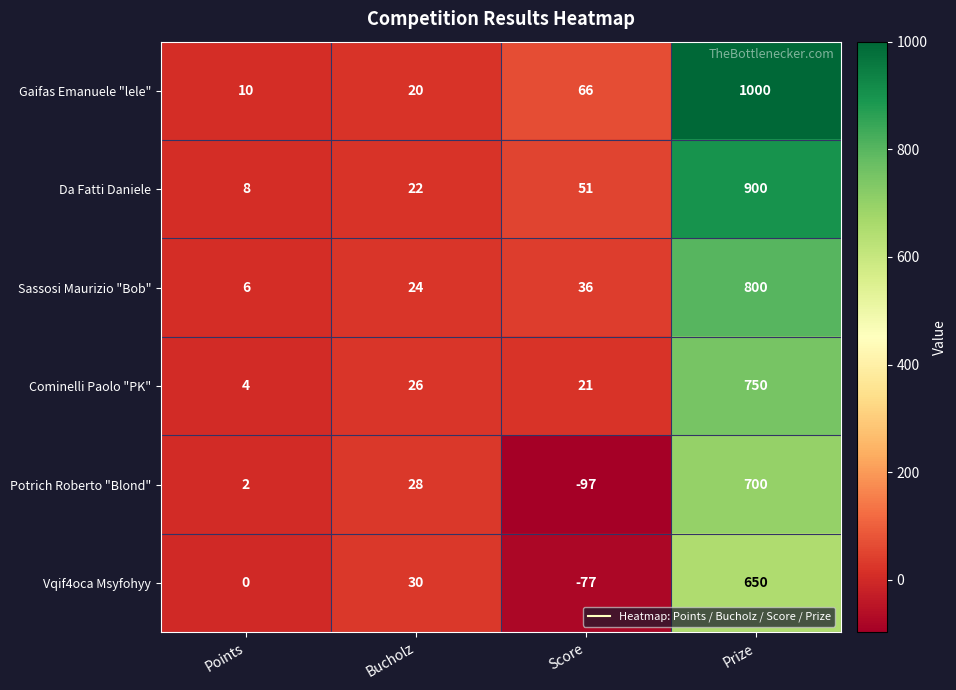

The Sassosi Maurizio "Bob" series shows 36 at Score. True or false?

True